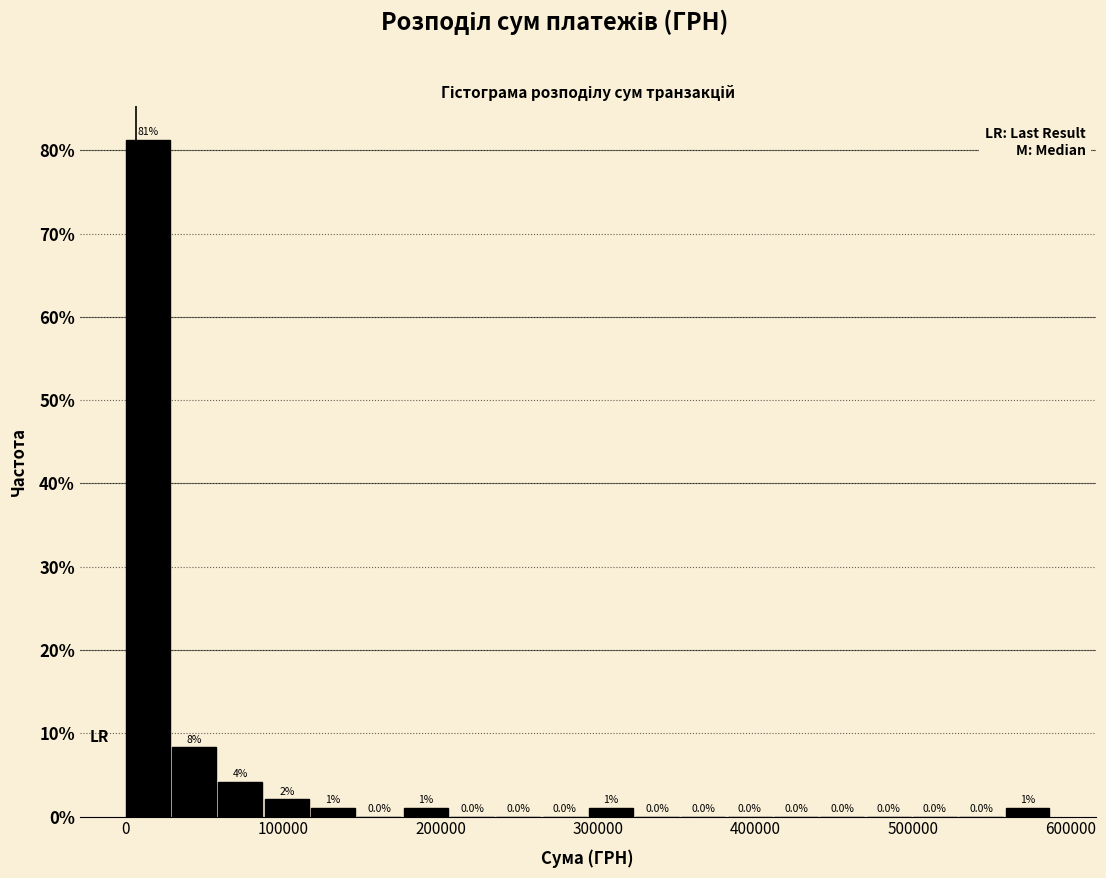

Read against the x-axis, roughly where is the centre of the tallest bar?

10000